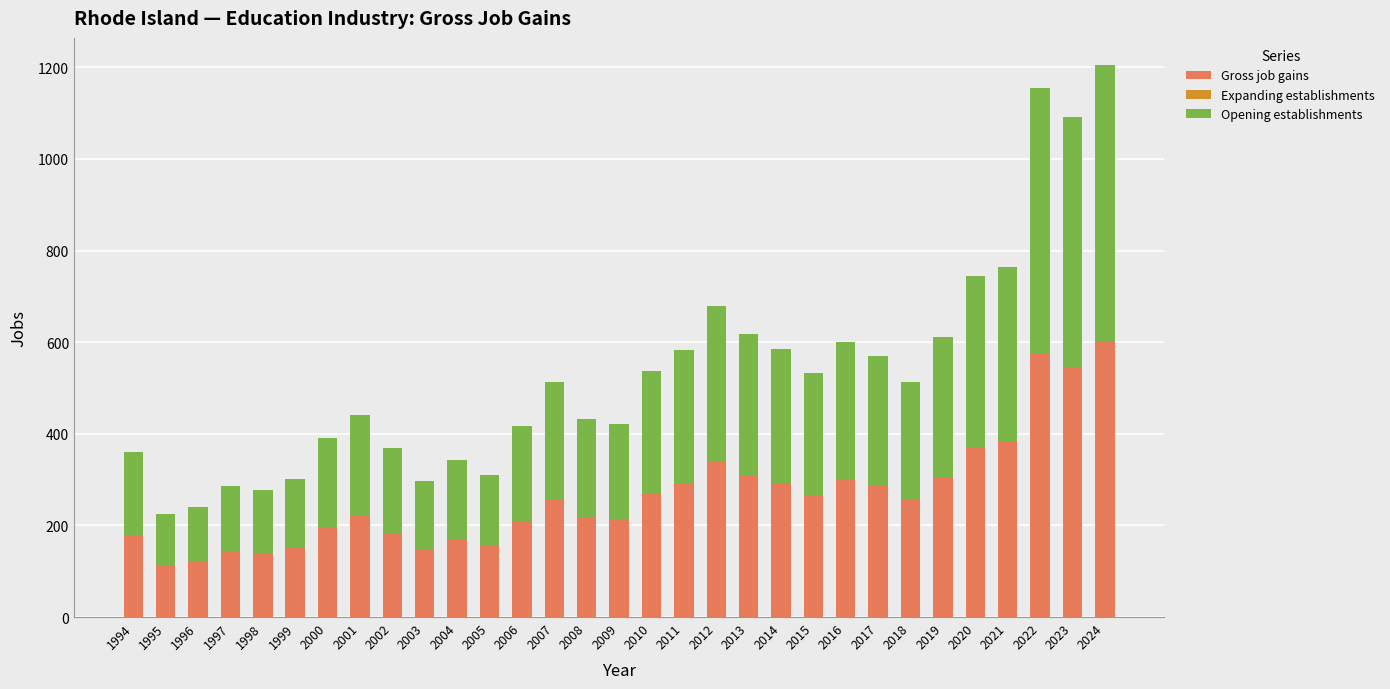

What is the value of the Gross job gains bar at the 3rd from the left?

120